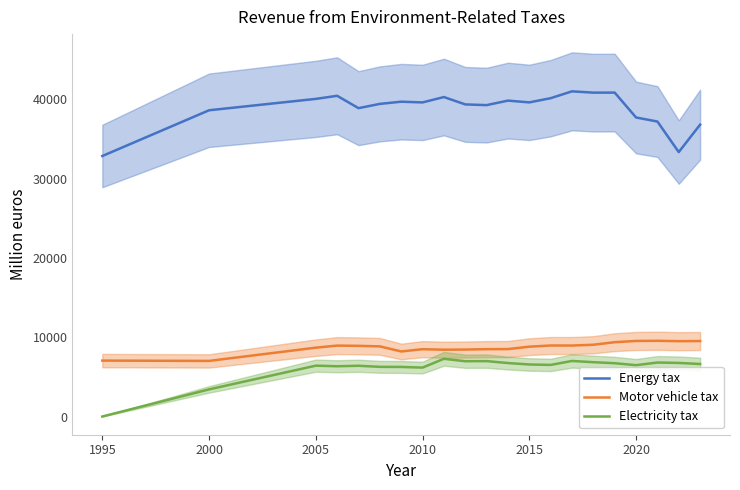

True or false: Motor vehicle tax and Energy tax cross at least once.

False